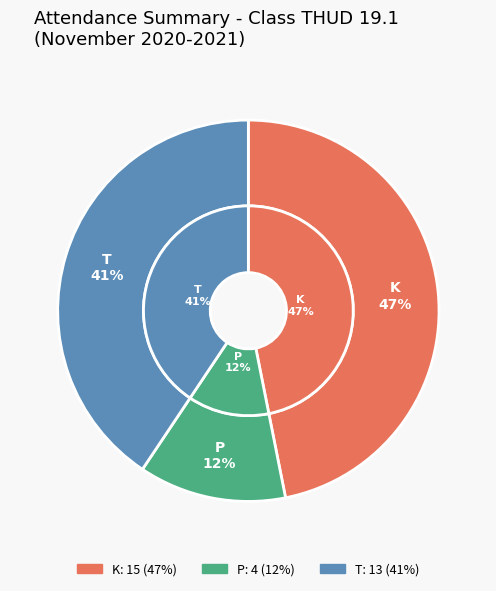

To the nearest percent, what percentage of the pie is P?

12%